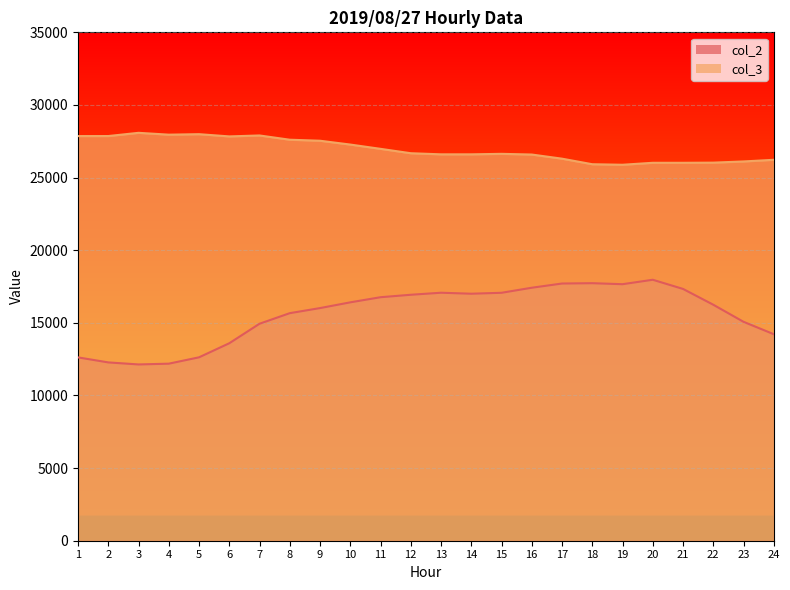

The col_2 series shows 14938 at 7. True or false?

True